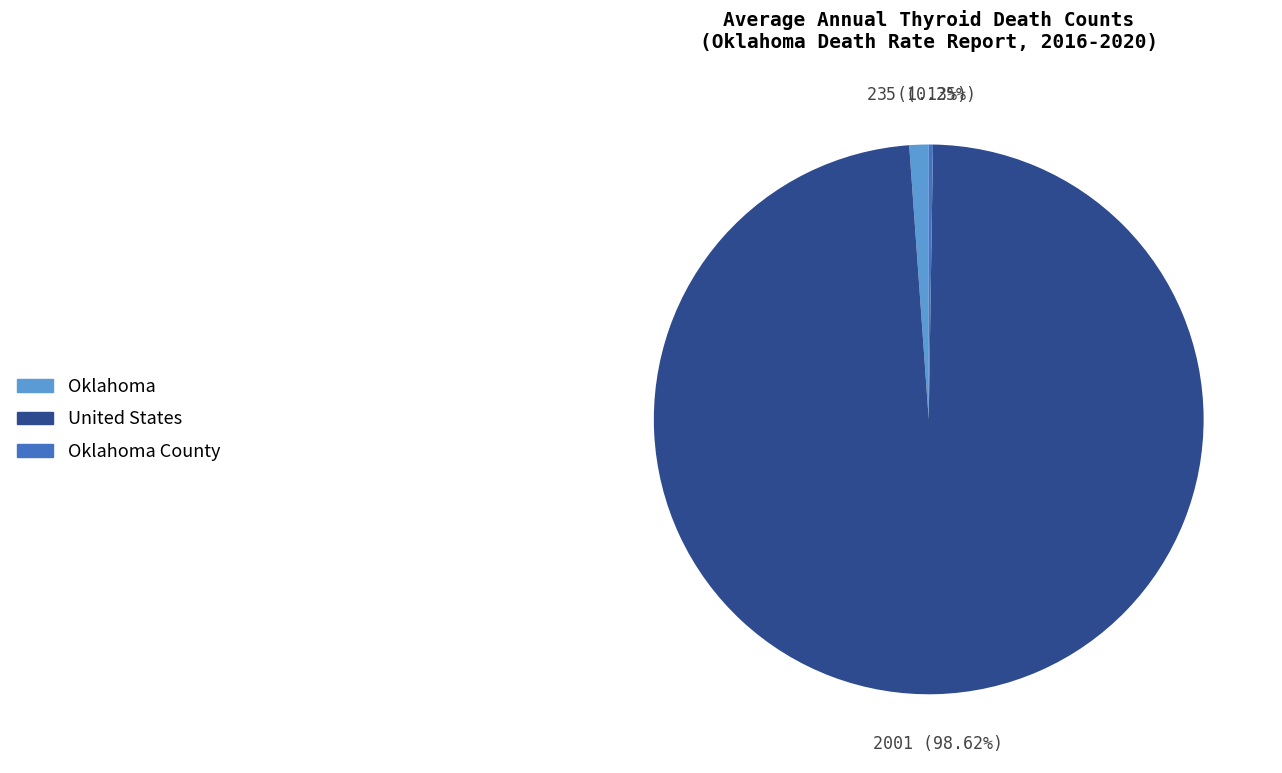

Does any single category account for the majority?

Yes